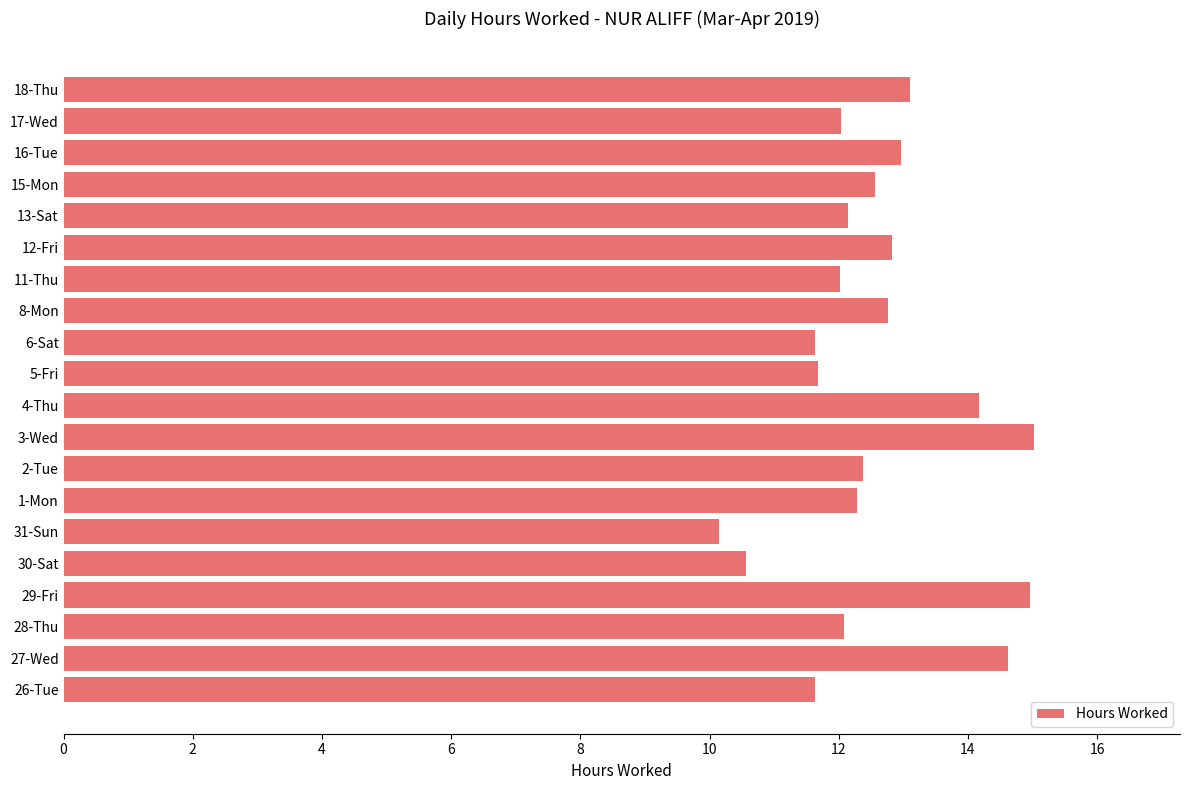

What is the difference between the maximum and minimum values?

4.9